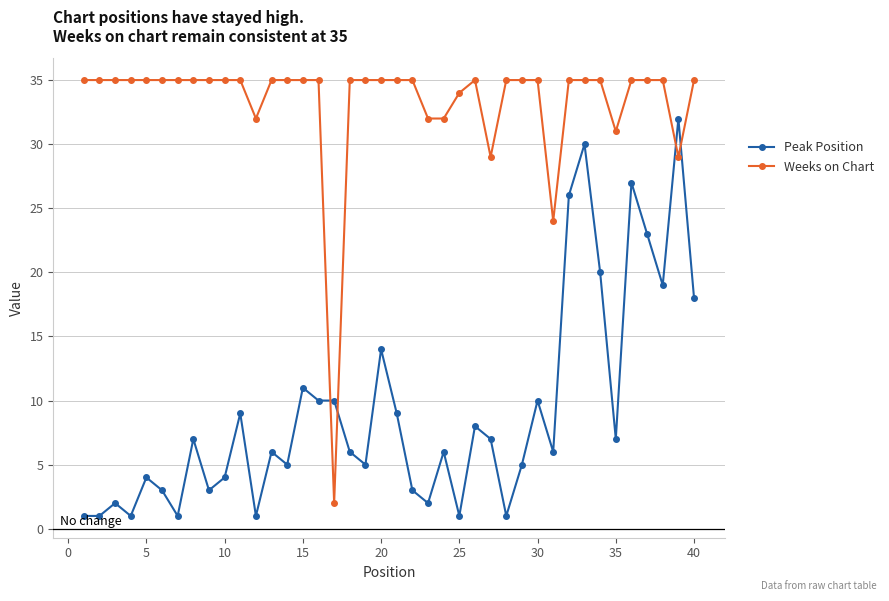

What is the value of the Peak Position point at the 28th from the left?

1